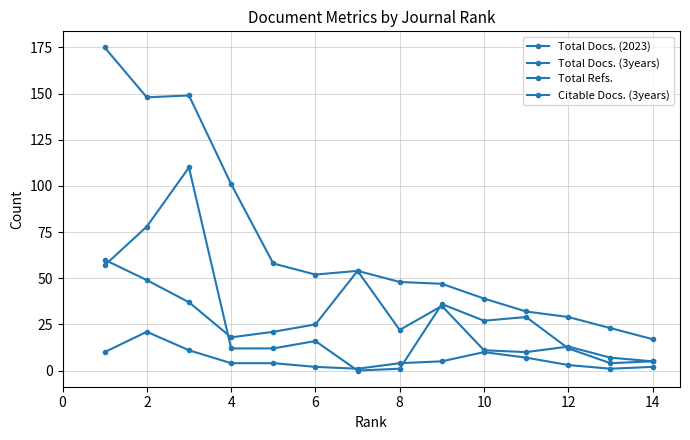

What is the difference between the maximum and minimum values in the Total Docs. (2023) series?

20